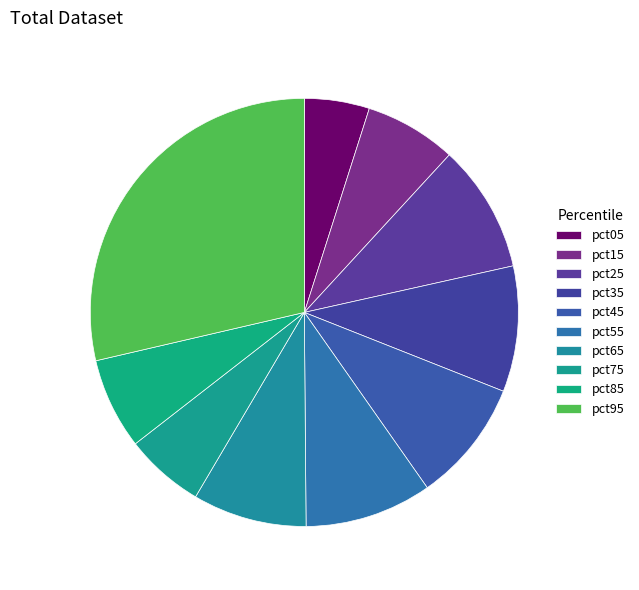

What is the smallest slice in the pie chart?

pct05